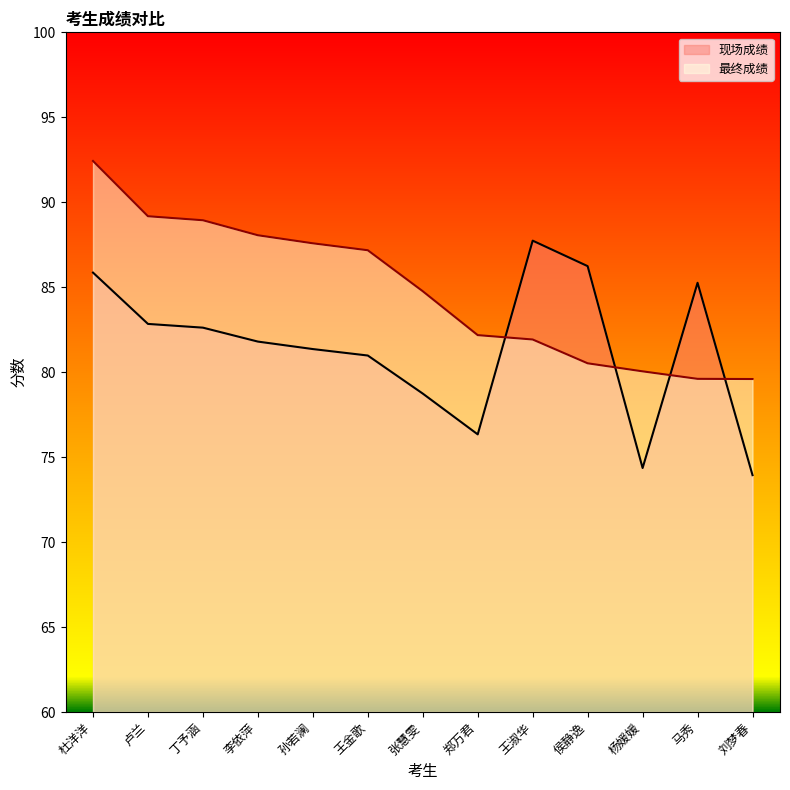

Reading right to left, transcribe all the data shown in this chart.

现场成绩: 73.9	85.3	74.4	86.2	87.7	76.3	78.7	81.0	81.4	81.8	82.6	82.8	85.9
最终成绩: 79.6	79.6	80.0	80.5	81.9	82.2	84.8	87.2	87.6	88.1	88.9	89.2	92.4